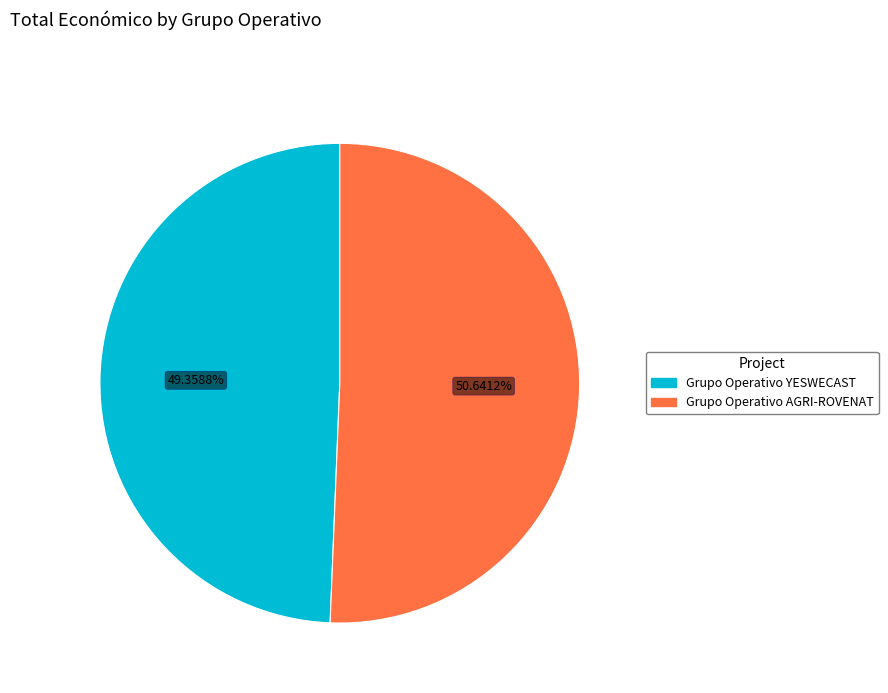

Rank the categories by value from highest to lowest.

Grupo Operativo AGRI-ROVENAT, Grupo Operativo YESWECAST